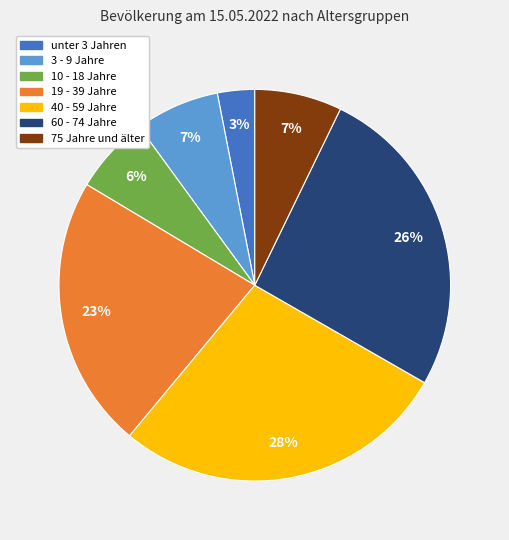

To the nearest percent, what is the average slice percentage?

14%